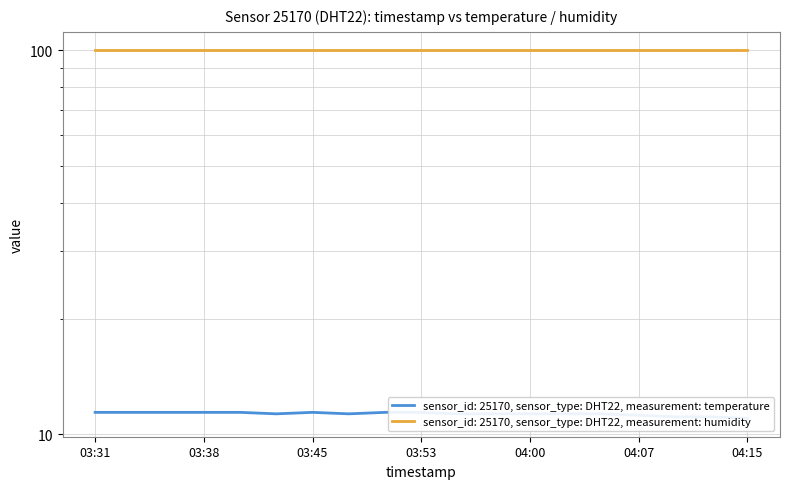

What is the label of the 18th point from the right?

03:33